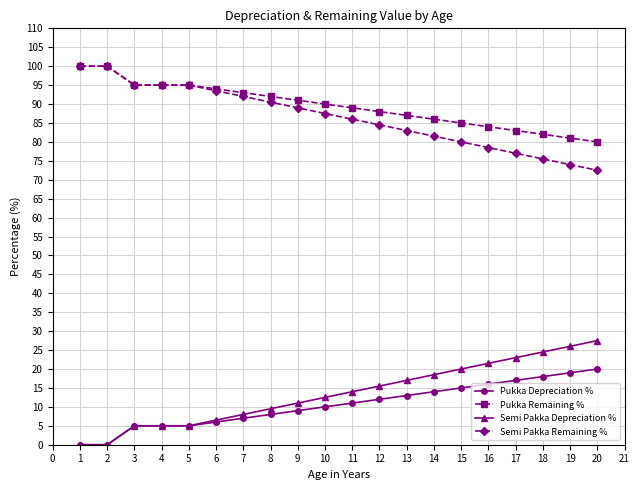

True or false: Semi Pakka Depreciation % and Semi Pakka Remaining % cross at least once.

False